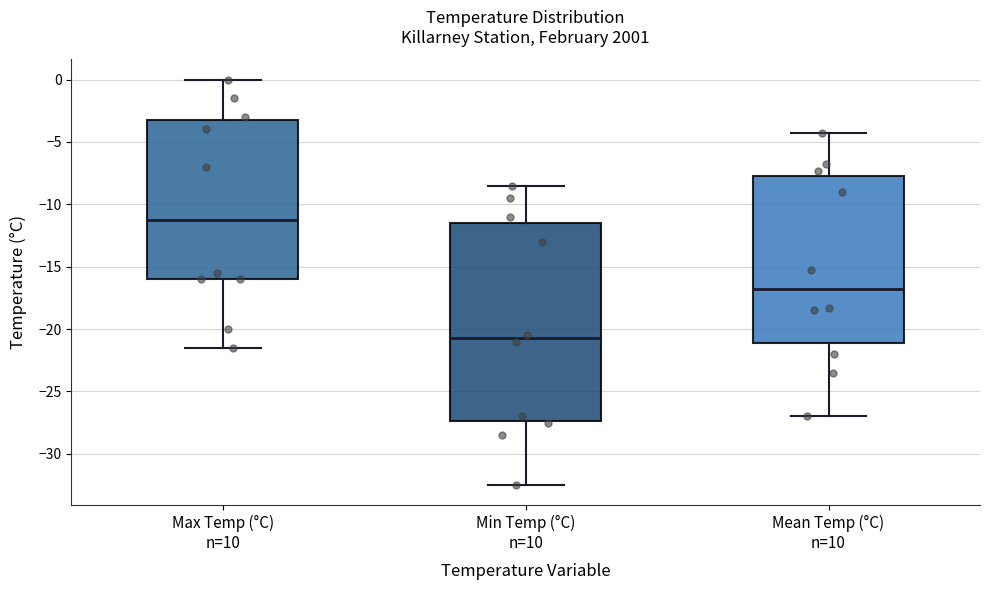

Where does the lower whisker of the box for Mean Temp (°C) n=10 end on the y-axis? The values are not printed on the chart, so give them approximately, as read against the axis.

-27.0